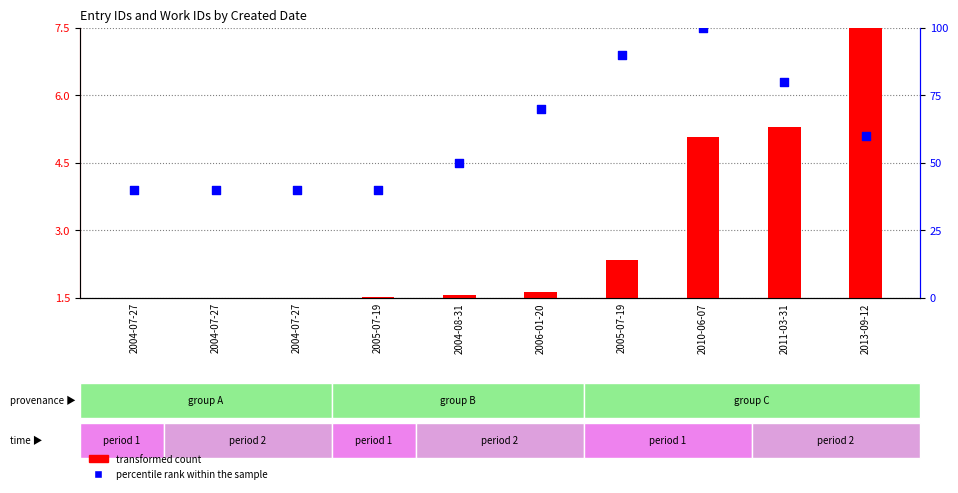

Which series reaches the minimum Y coordinate?

transformed count